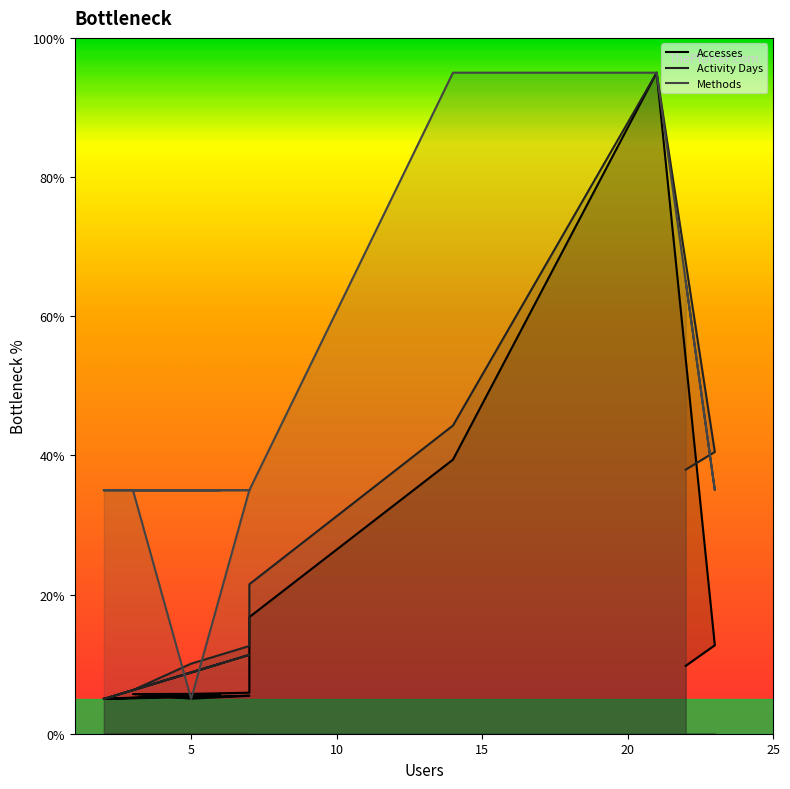

How many times do Accesses and Activity Days cross each other?

1